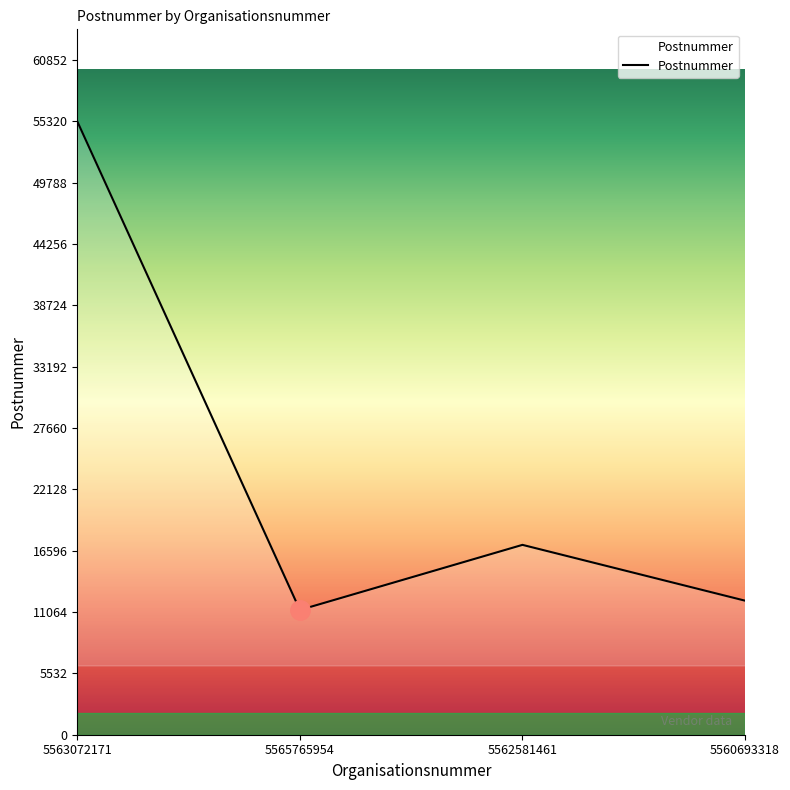

Does the chart display data point markers on the line(s)?

No